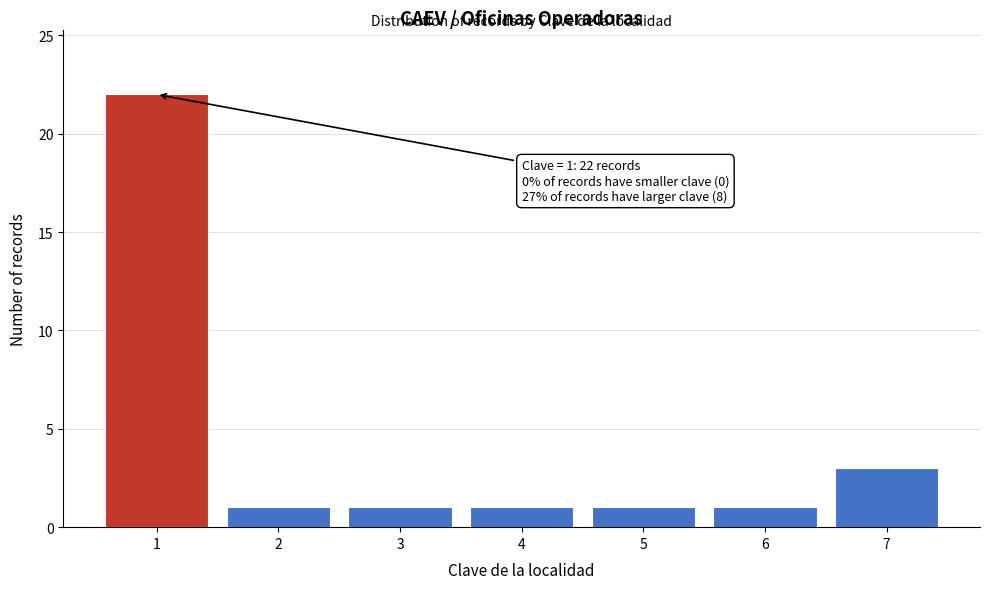

Which range on the x-axis has the tallest bar?

0.5 to 1.5